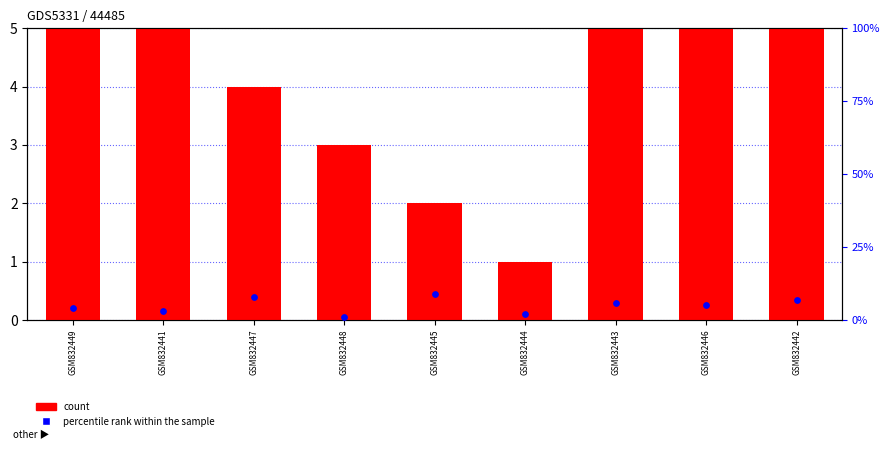

Which series has the largest total across all categories?

count